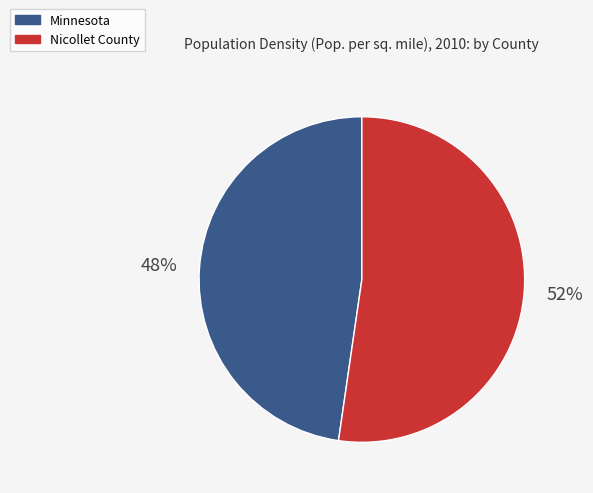

What percentage is the Nicollet County slice, to the nearest percent?

52%